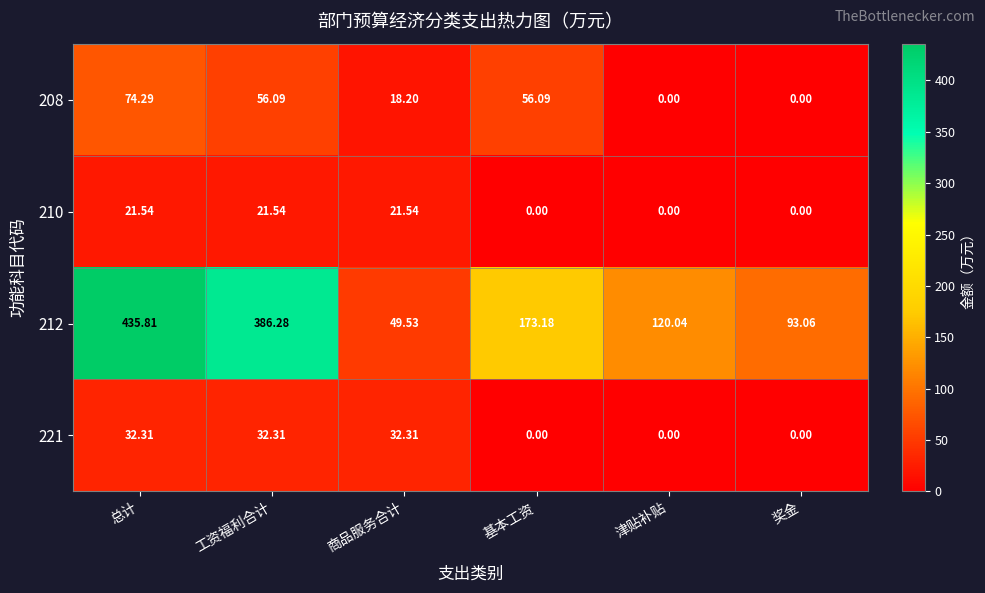

At which category does the chart reach its peak across all series?

总计